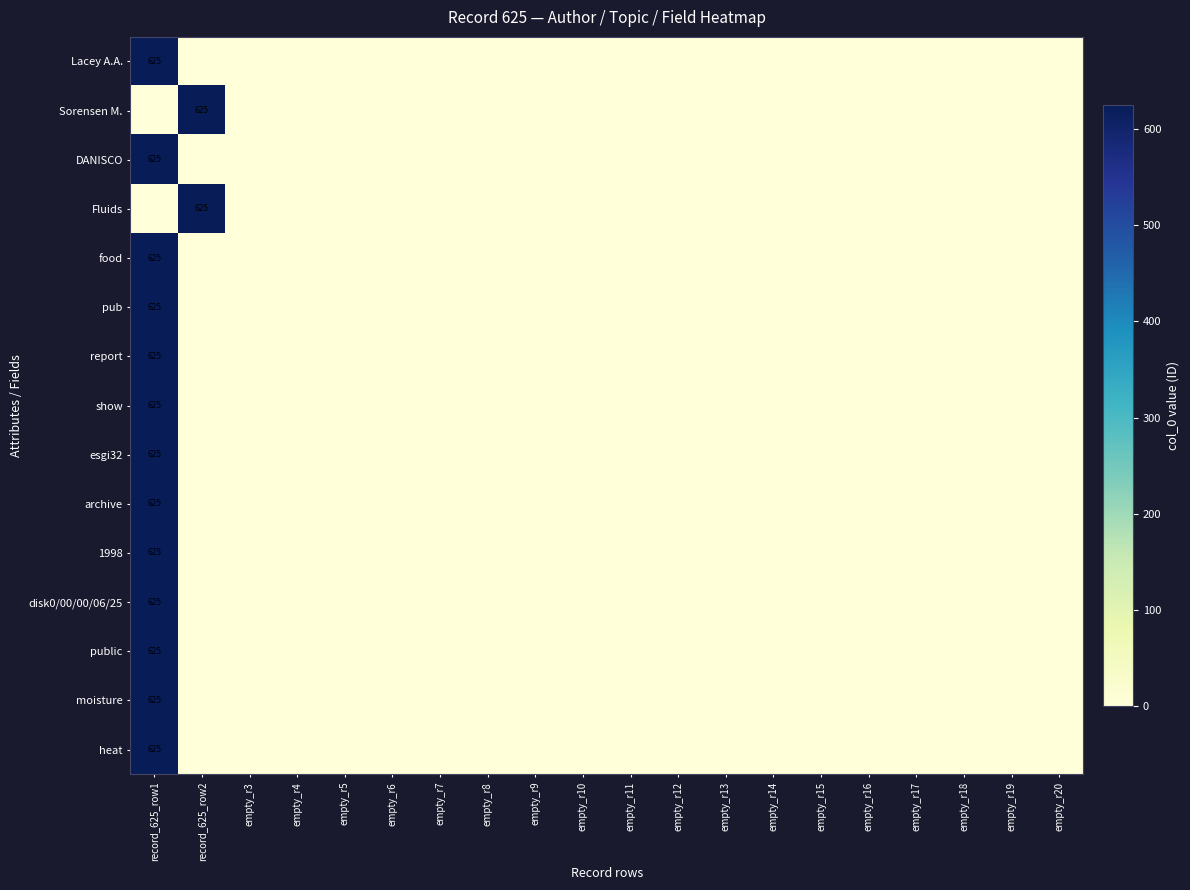

At how many categories does at least one series exceed 272?

2